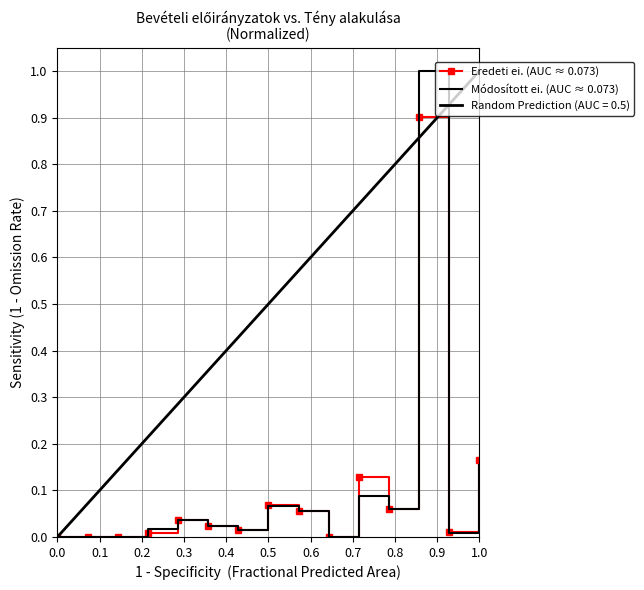

How many interior local valleys does the Módosított ei. (AUC ≈ 0.073) series have?

5